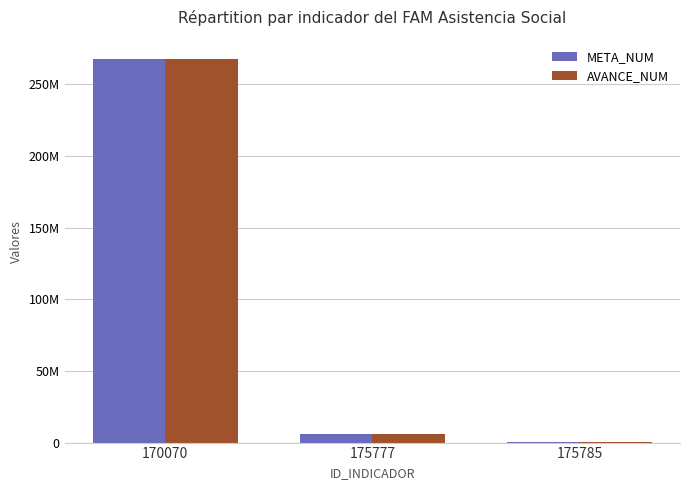

Is the value of AVANCE_NUM at 175777 greater than the value of META_NUM at 170070?

No